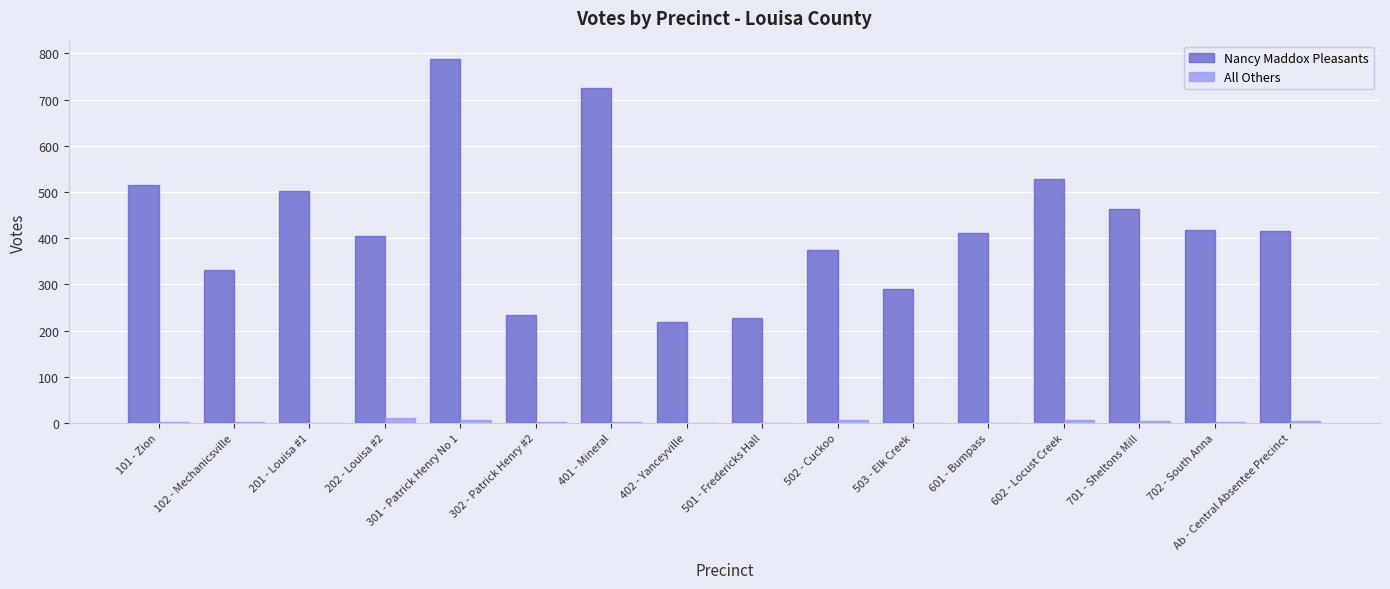

The value of Nancy Maddox Pleasants at 202 - Louisa #2 is 405. True or false?

True